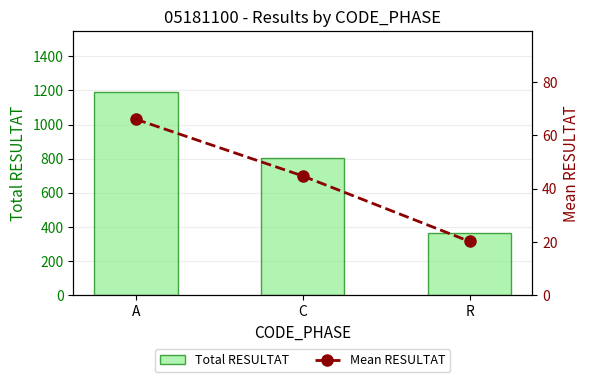

Is it true that Mean RESULTAT equals 12.0 at R?

False